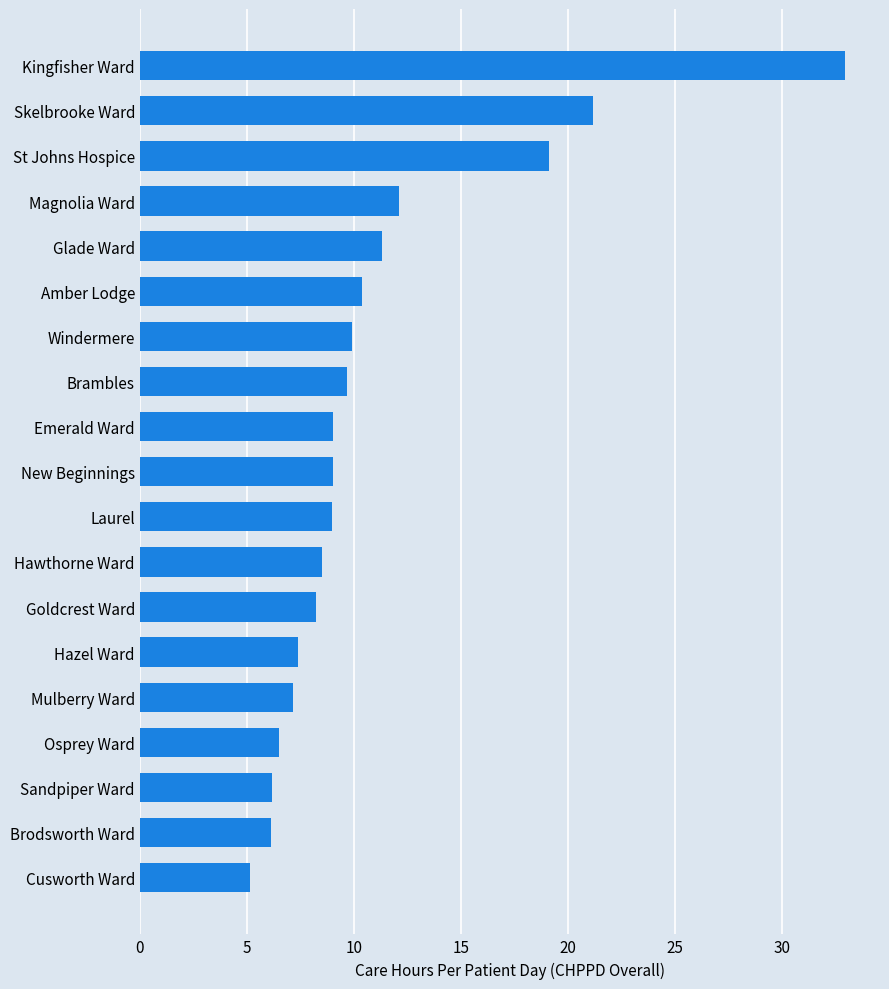

What is the sum of the values at Brodsworth Ward and Windermere?

16.1